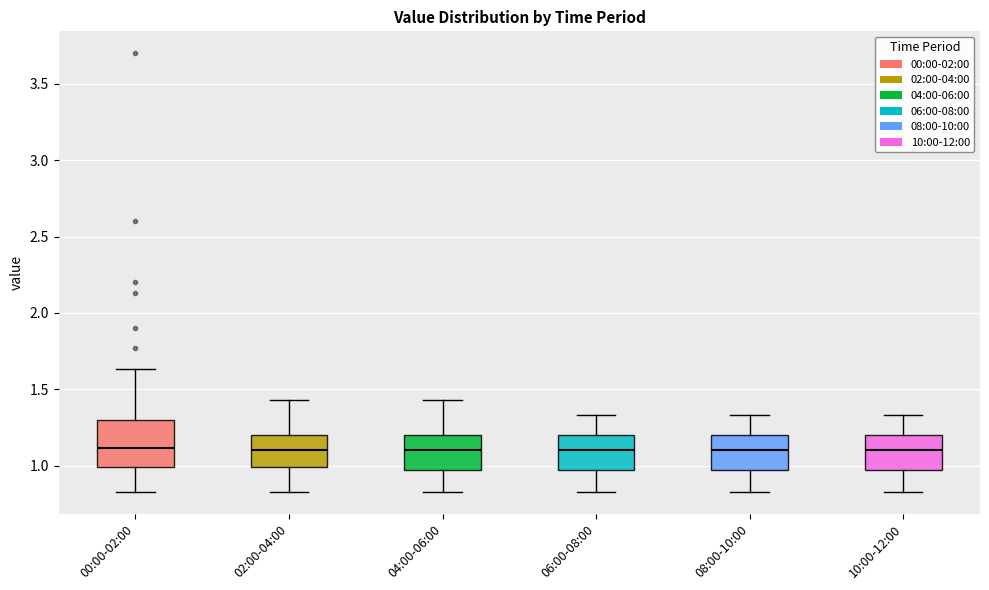

Reading left to right, read every box against the y-axis: the position of its median line, the range the box covers, and the ends of its whiskers. The values are not printed on the chart, so give them approximately, as read against the axis.

00:00-02:00: median 1.10, box 1.00 to 1.30, whiskers 0.85 to 1.65
02:00-04:00: median 1.10, box 1.00 to 1.20, whiskers 0.85 to 1.45
04:00-06:00: median 1.10, box 0.95 to 1.20, whiskers 0.85 to 1.45
06:00-08:00: median 1.10, box 0.95 to 1.20, whiskers 0.85 to 1.35
08:00-10:00: median 1.10, box 0.95 to 1.20, whiskers 0.85 to 1.35
10:00-12:00: median 1.10, box 0.95 to 1.20, whiskers 0.85 to 1.35